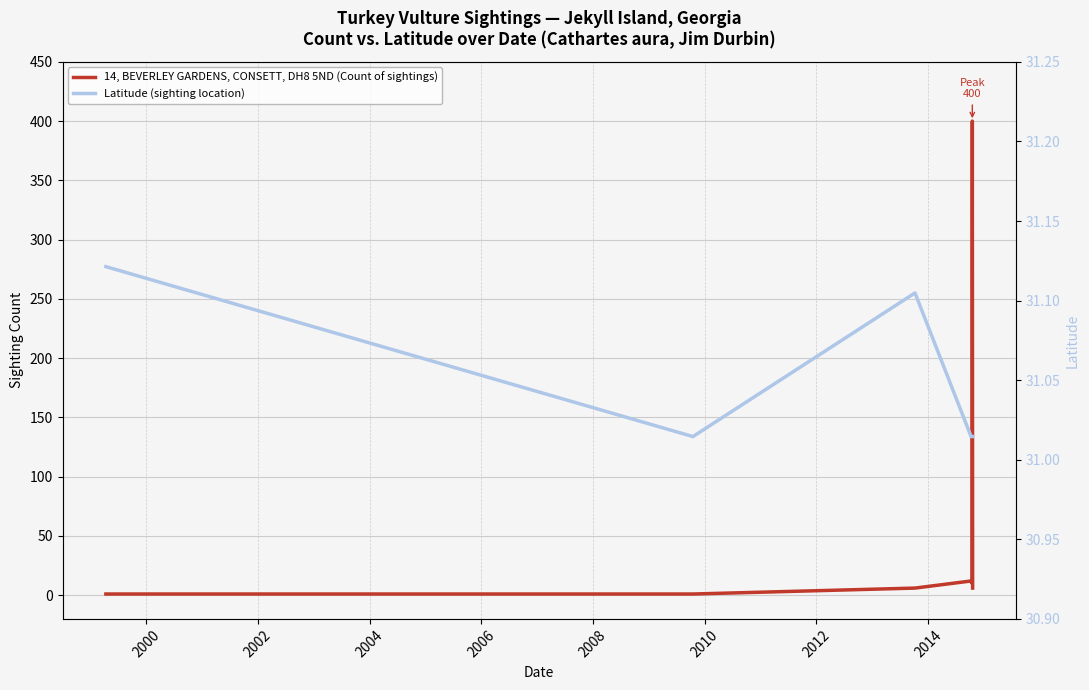

Rank the series at 2010 from lowest to highest value.

14, BEVERLEY GARDENS, CONSETT, DH8 5ND (Count of sightings), Latitude (sighting location)